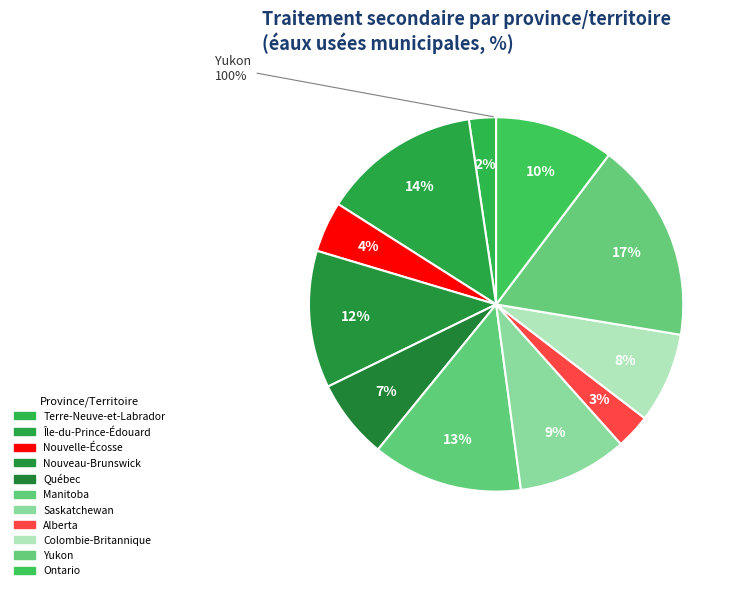

What portion of the pie excludes Québec?

93.1%